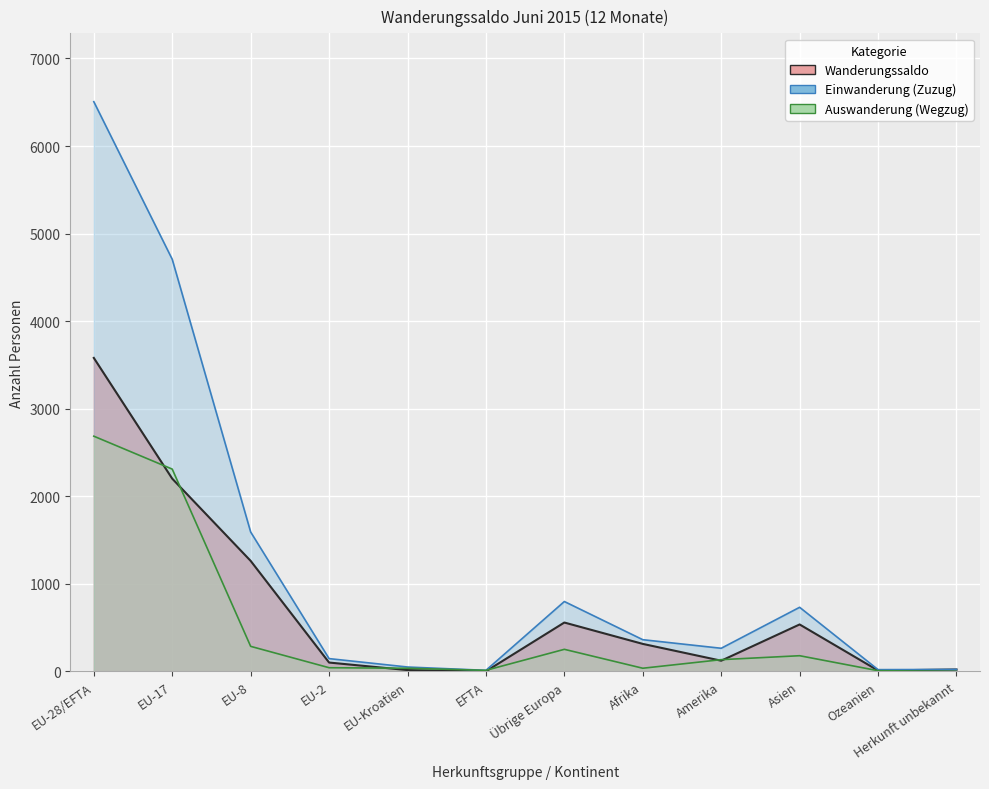

Which series has the largest total across all categories?

Einwanderung (Zuzug)